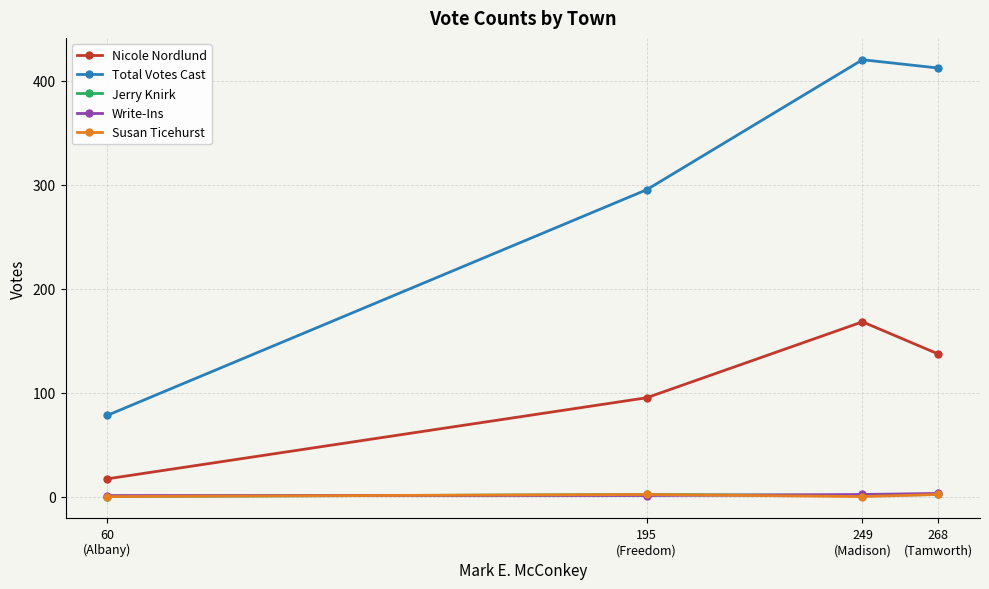

What are all the series names shown in the legend?

Nicole Nordlund, Total Votes Cast, Jerry Knirk, Write-Ins, Susan Ticehurst